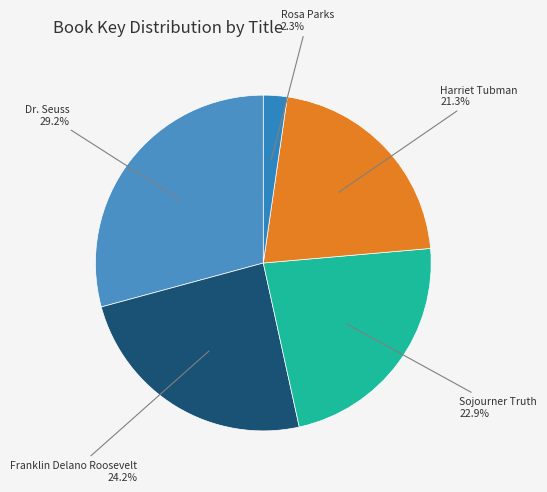

Rank the categories by value from highest to lowest.

Dr. Seuss, Franklin Delano Roosevelt, Sojourner Truth, Harriet Tubman, Rosa Parks